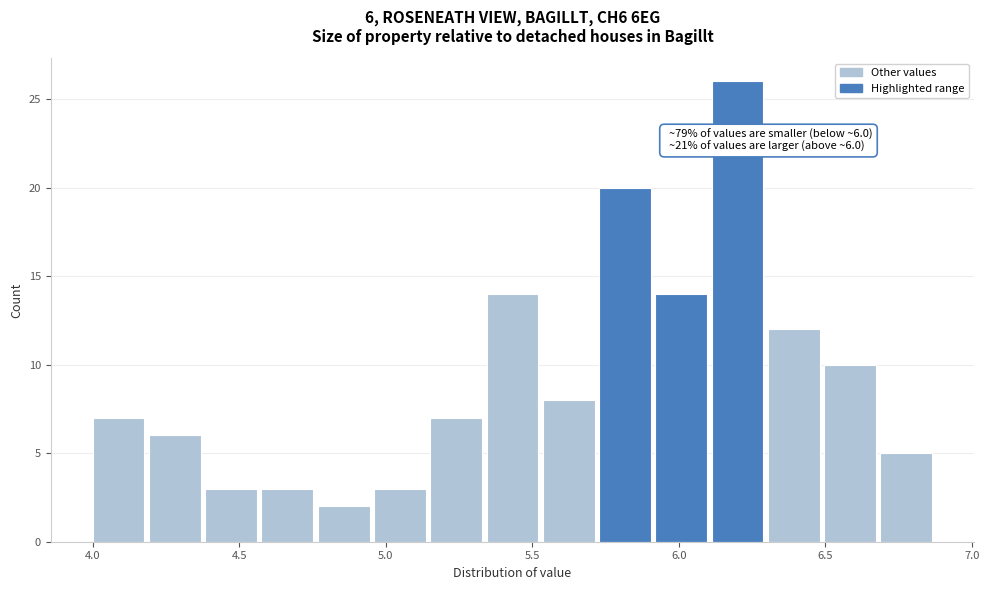

Read against the x-axis, roughly where is the centre of the tallest bar?

6.20